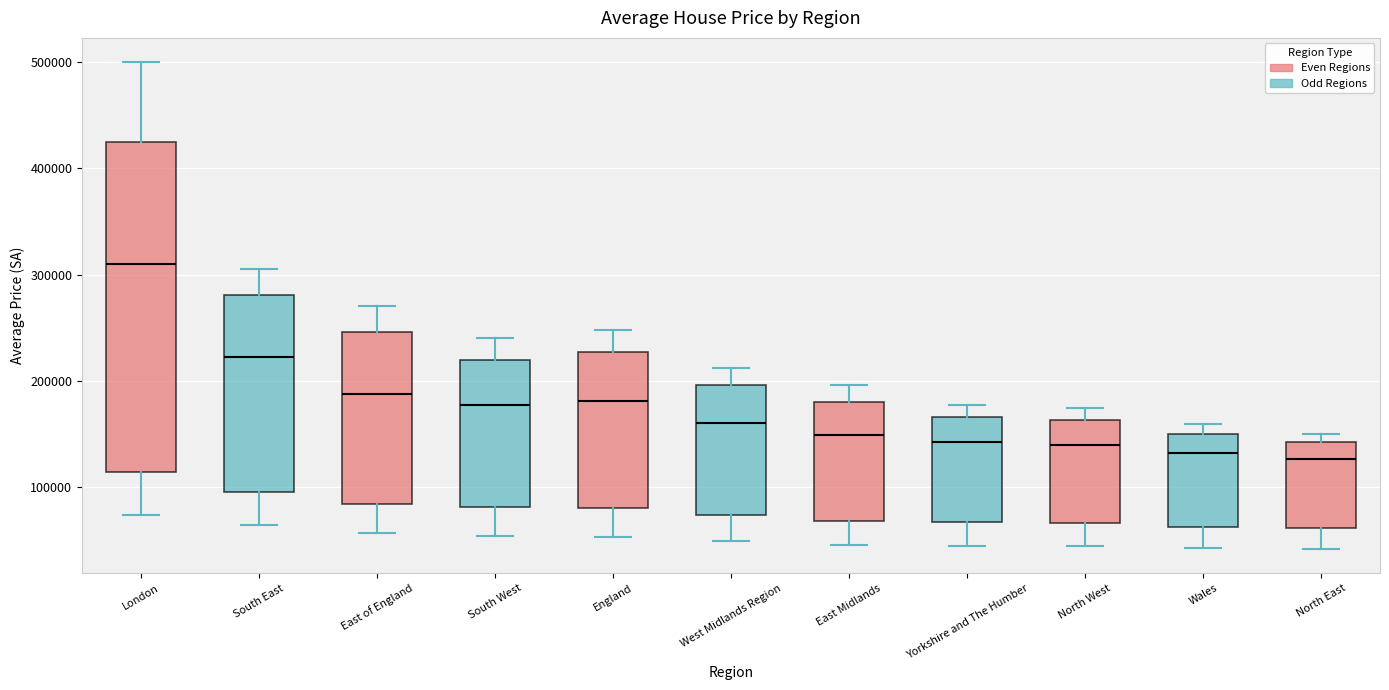

Reading left to right, read every box against the y-axis: the position of its median line, the range the box covers, and the ends of its whiskers. The values are not printed on the chart, so give them approximately, as read against the axis.

London: median 310000, box 110000 to 430000, whiskers 70000 to 500000
South East: median 220000, box 100000 to 280000, whiskers 60000 to 310000
East of England: median 190000, box 80000 to 250000, whiskers 60000 to 270000
South West: median 180000, box 80000 to 220000, whiskers 50000 to 240000
England: median 180000, box 80000 to 230000, whiskers 50000 to 250000
West Midlands Region: median 160000, box 70000 to 200000, whiskers 50000 to 210000
East Midlands: median 150000, box 70000 to 180000, whiskers 50000 to 200000
Yorkshire and The Humber: median 140000, box 70000 to 170000, whiskers 40000 to 180000
North West: median 140000, box 70000 to 160000, whiskers 40000 to 170000
Wales: median 130000, box 60000 to 150000, whiskers 40000 to 160000
North East: median 130000, box 60000 to 140000, whiskers 40000 to 150000